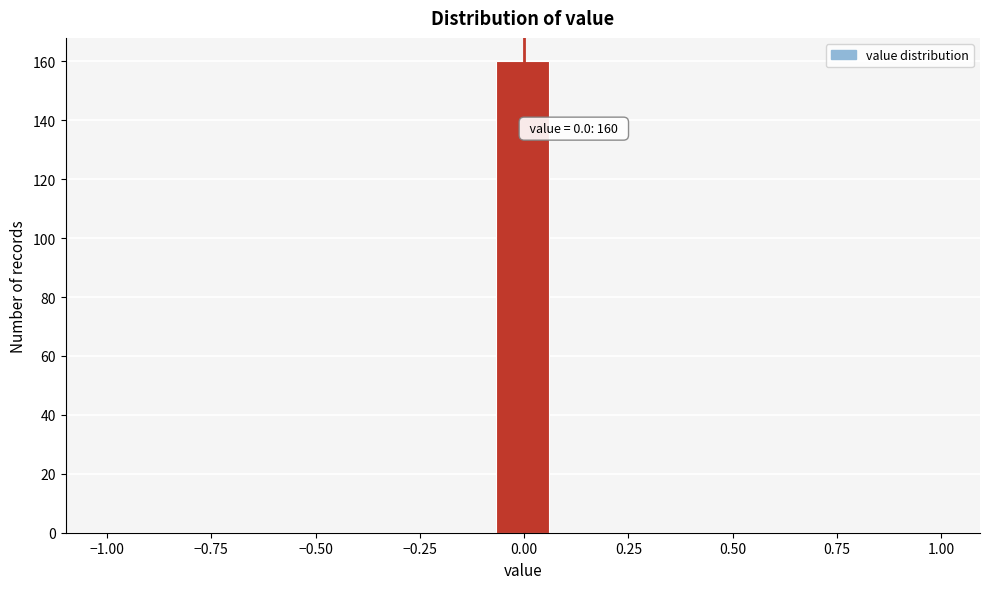

Read against the x-axis, roughly where is the centre of the tallest bar?

0.00